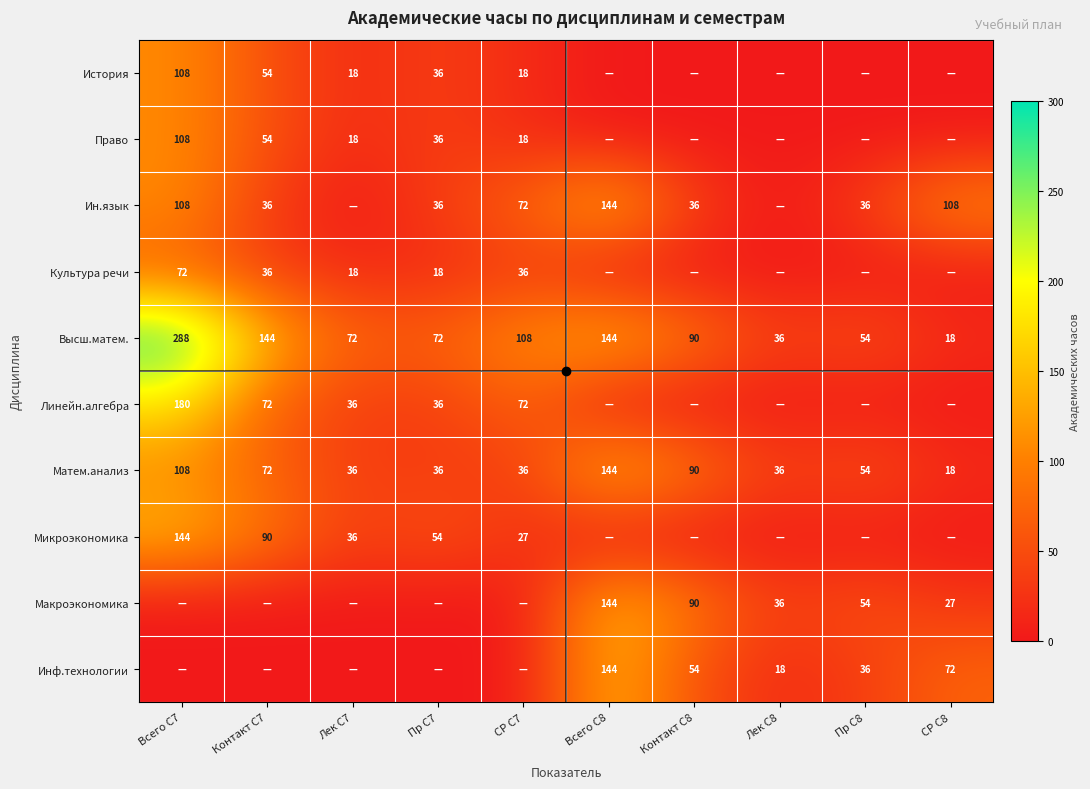

Rank the series by their maximum value, from lowest to highest.

Культура речи, История, Право, Ин.язык, Матем.анализ, Микроэкономика, Макроэкономика, Инф.технологии, Линейн.алгебра, Высш.матем.